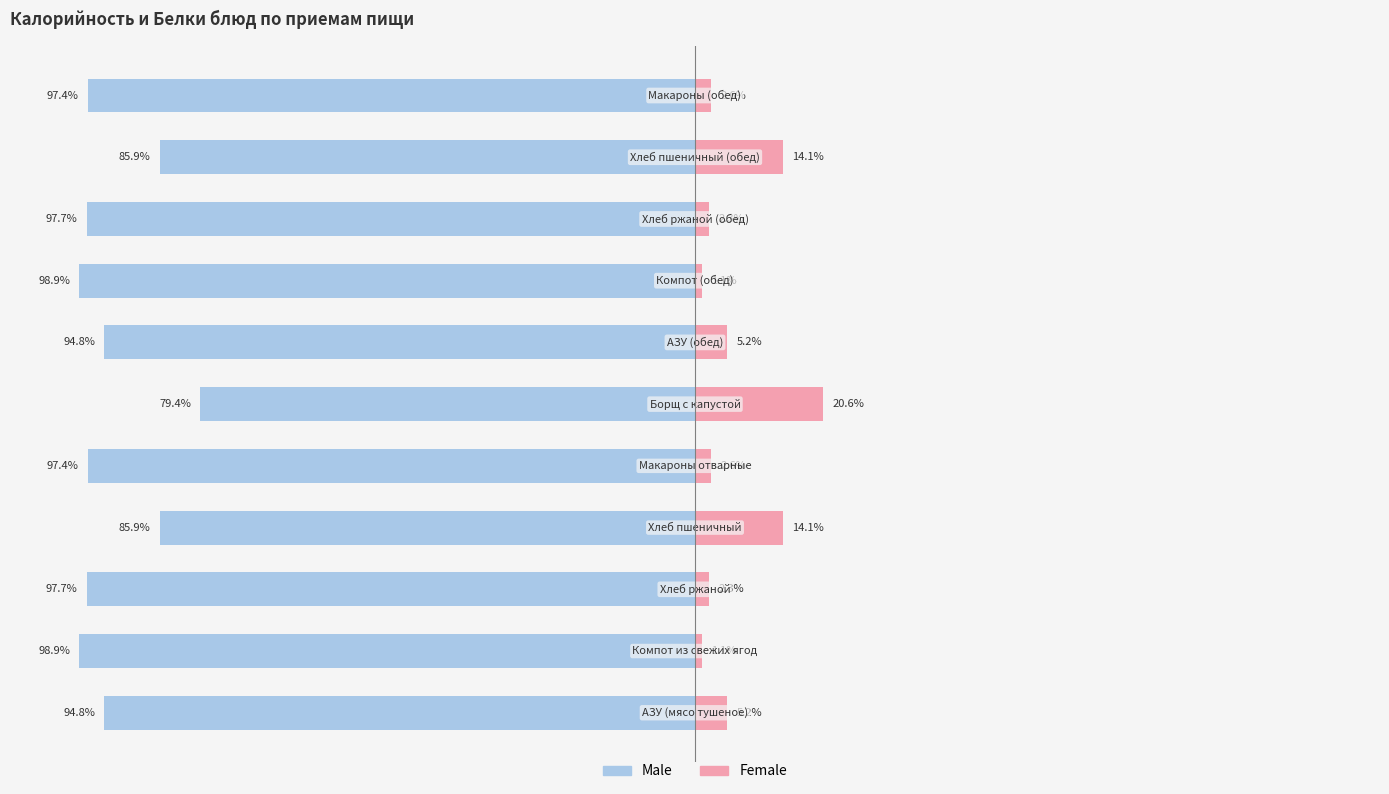

What is the value of the Female bar at the 8th from the left?

1.1